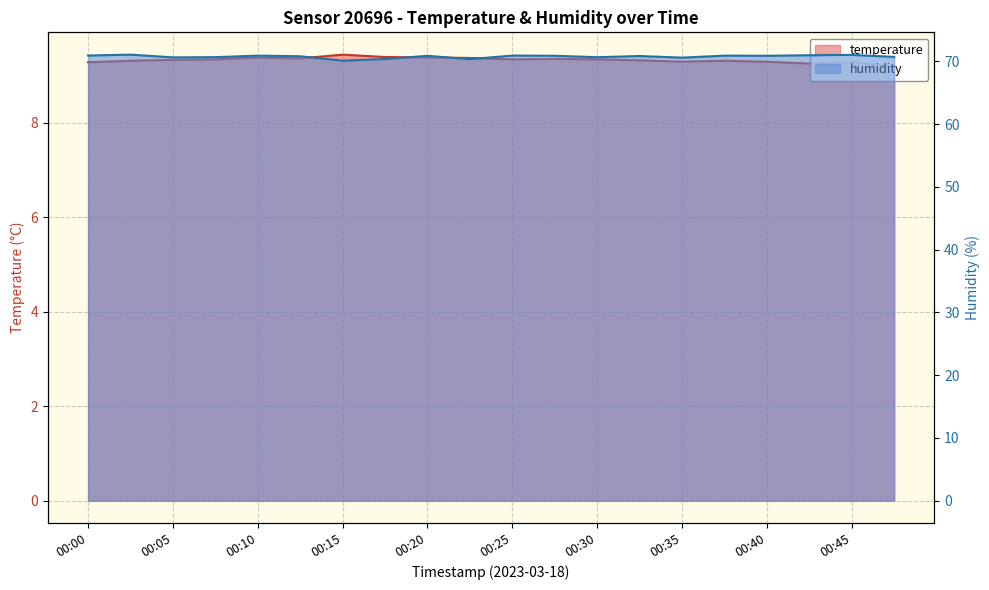

At which category does the chart reach its peak across all series?

00:03